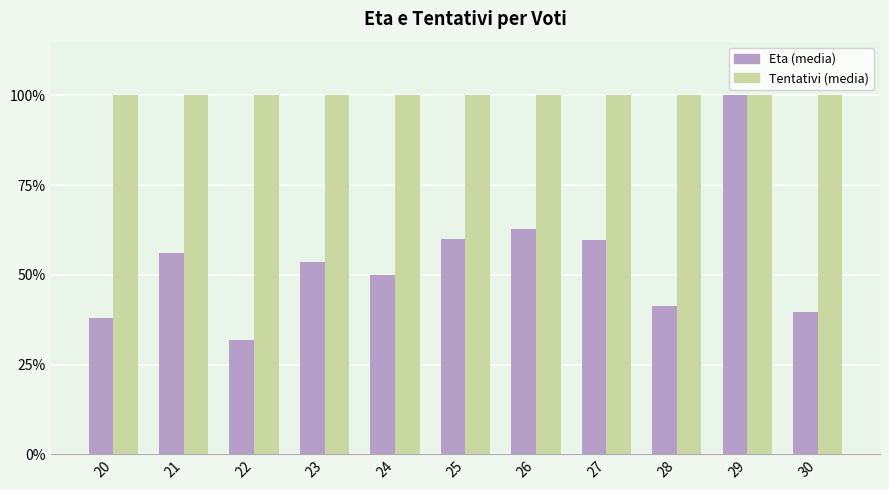

Which series has the largest total across all categories?

Tentativi (media)